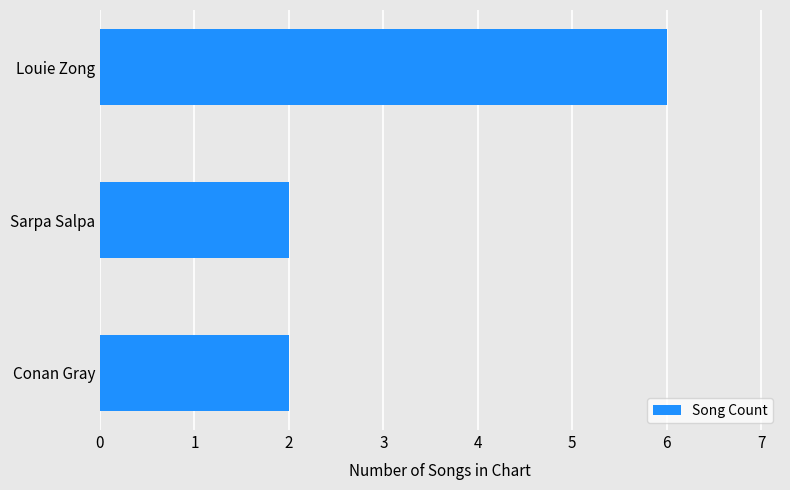

What is the ratio of the value at Louie Zong to the value at Sarpa Salpa?

3.0